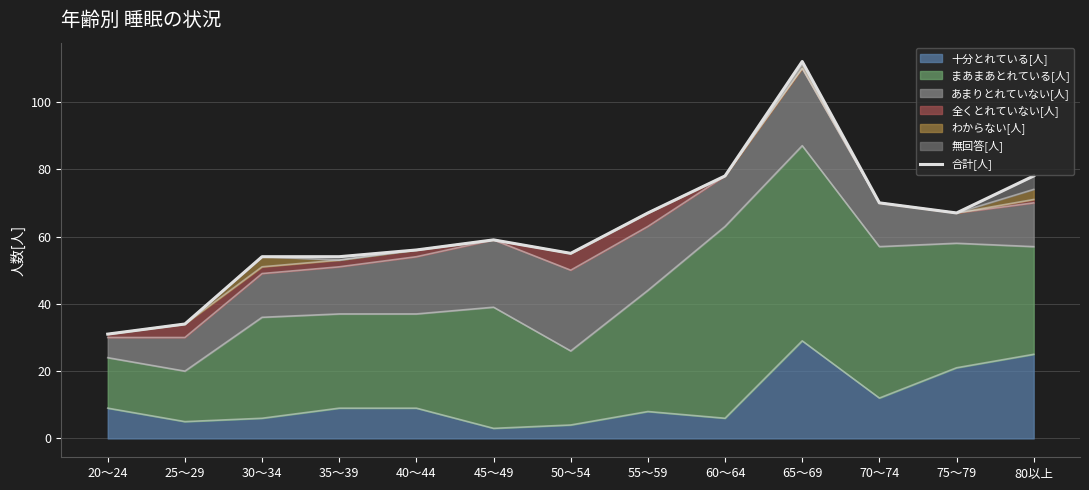

What is the average value?

63